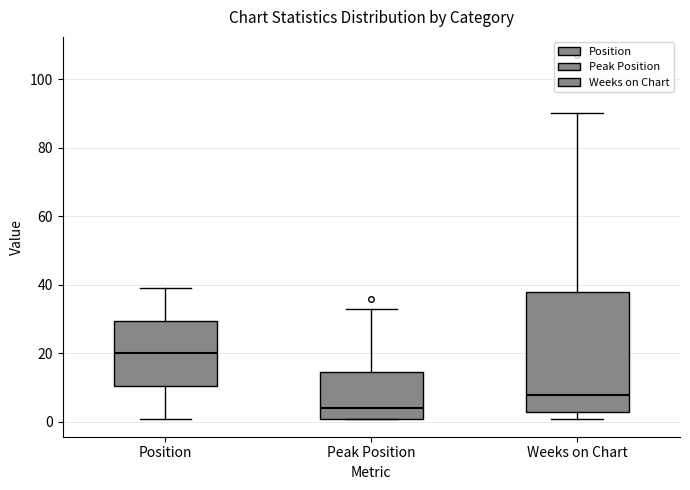

Which box is the tallest, from its lower edge to its upper edge?

Weeks on Chart